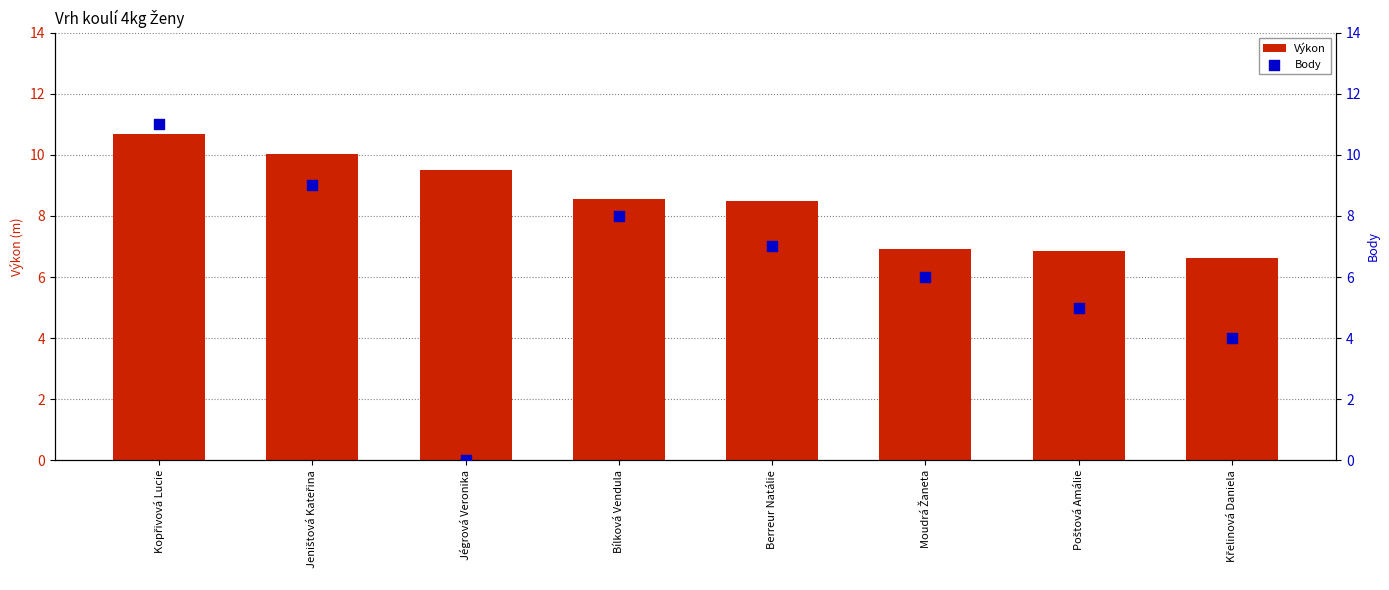

Which series has the largest total across all categories?

Výkon